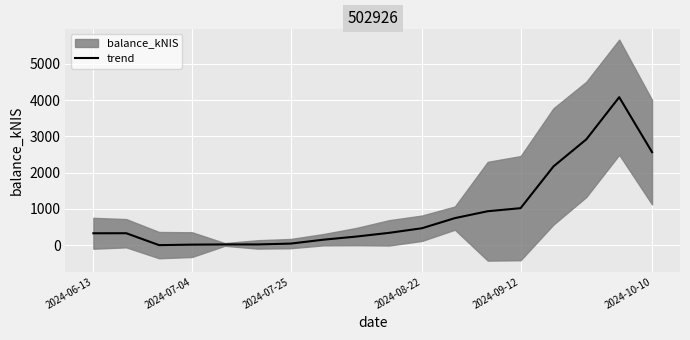

How many points are lower than both their immediate neighbors (excluding endpoints)?

1